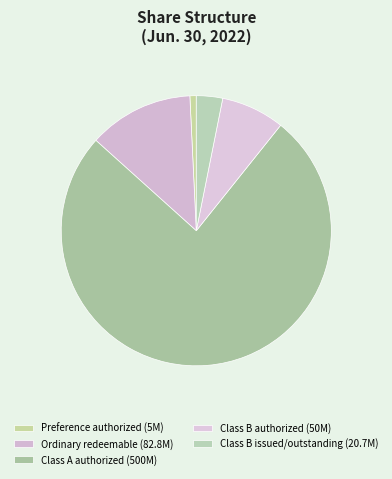

Which category has the smallest portion of the pie?

Preference authorized (5M)